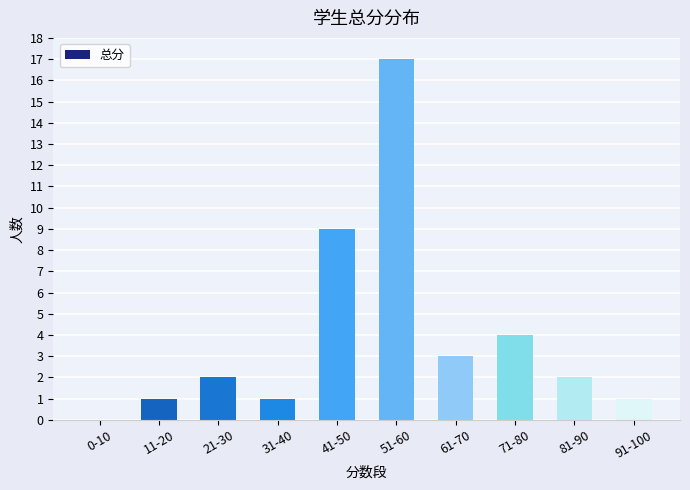

What is the sum of the values at 81-90 and 21-30?

4